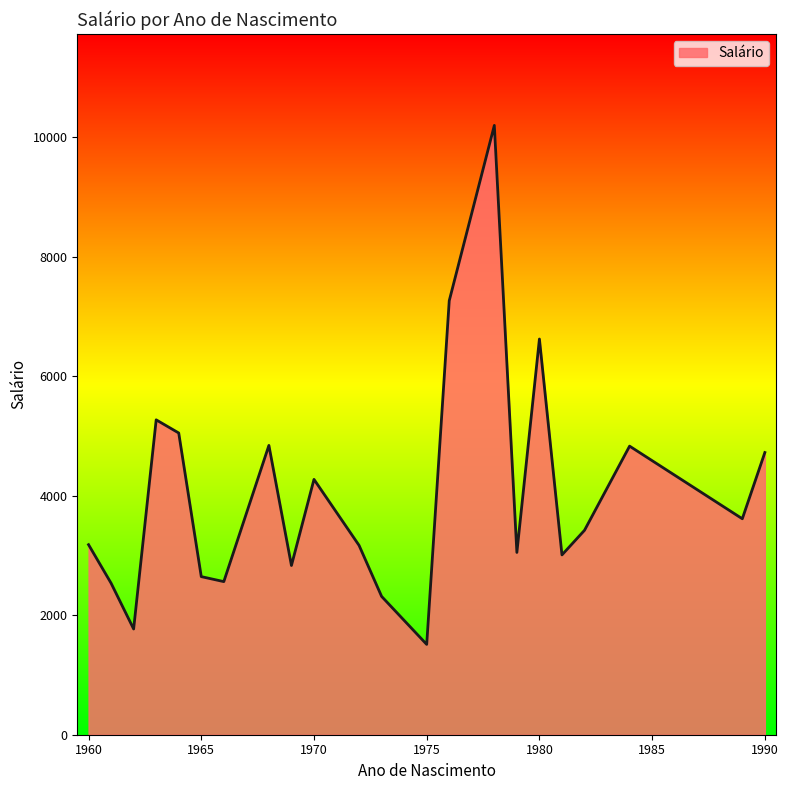

True or false: there are more than 1 points higher than both neighbors.

True